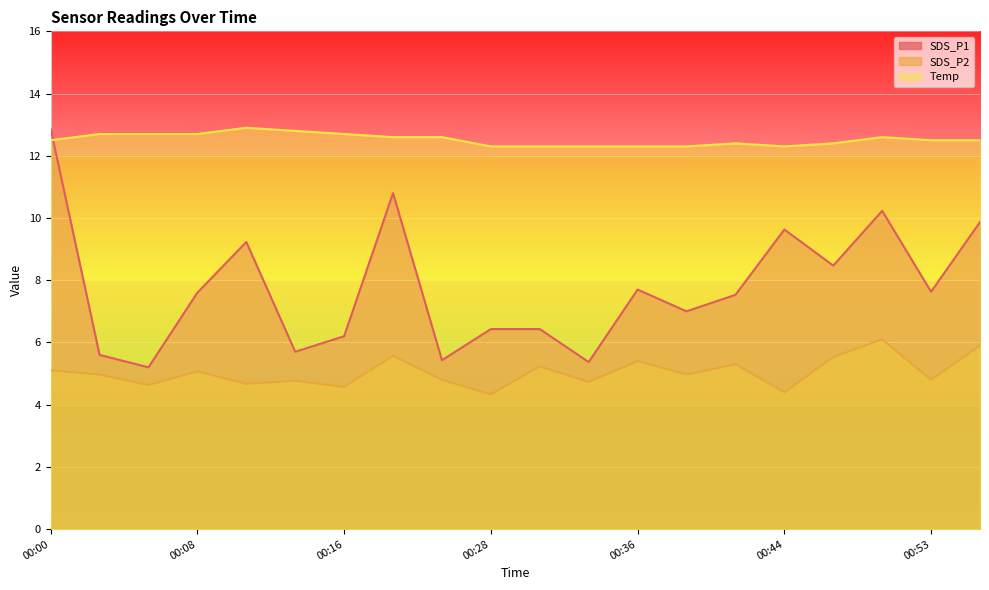

Reading left to right, list all the values displayed in this chart.

SDS_P1: 00:00=12.9	00:02=5.6	00:05=5.2	00:08=7.6	00:11=9.2	00:13=5.7	00:16=6.2	00:19=10.8	00:22=5.4	00:28=6.4	00:30=6.4	00:33=5.4	00:36=7.7	00:39=7.0	00:41=7.5	00:44=9.6	00:47=8.5	00:50=10.2	00:53=7.6	00:56=9.9
SDS_P2: 00:00=5.1	00:02=5.0	00:05=4.6	00:08=5.1	00:11=4.7	00:13=4.8	00:16=4.6	00:19=5.6	00:22=4.8	00:28=4.3	00:30=5.2	00:33=4.7	00:36=5.4	00:39=5.0	00:41=5.3	00:44=4.4	00:47=5.5	00:50=6.1	00:53=4.8	00:56=5.9
Temp: 00:00=12.5	00:02=12.7	00:05=12.7	00:08=12.7	00:11=12.9	00:13=12.8	00:16=12.7	00:19=12.6	00:22=12.6	00:28=12.3	00:30=12.3	00:33=12.3	00:36=12.3	00:39=12.3	00:41=12.4	00:44=12.3	00:47=12.4	00:50=12.6	00:53=12.5	00:56=12.5